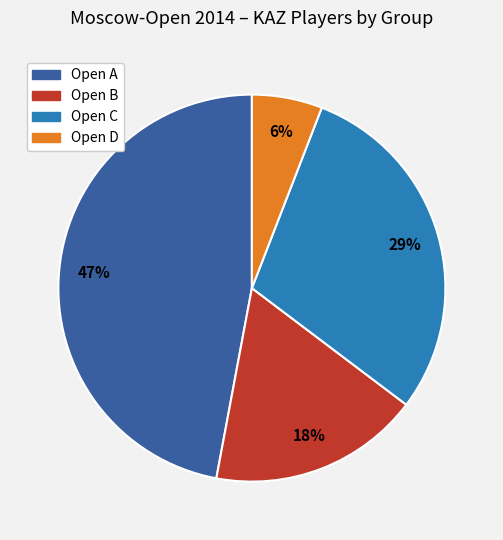

Is the sum of Open C and Open A greater than half?

Yes